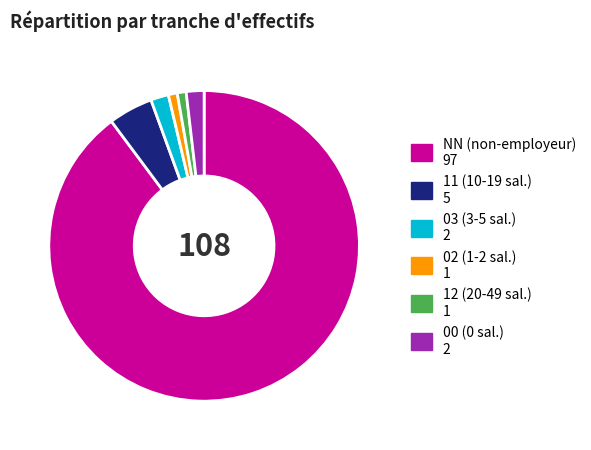

What is the largest slice in the pie chart?

NN